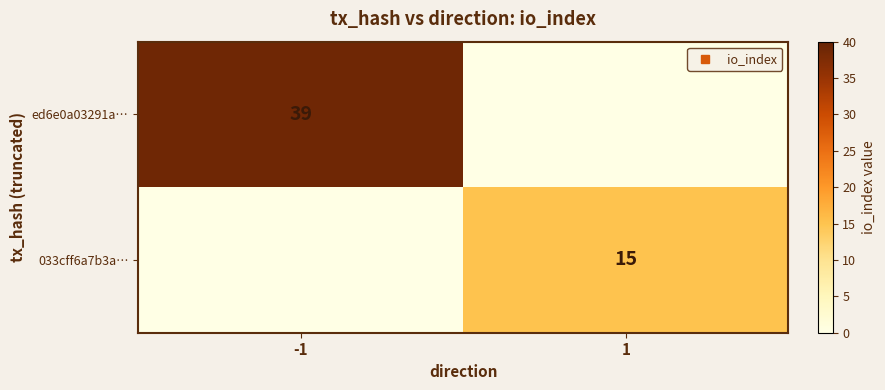

Count the number of data series in this chart.

2